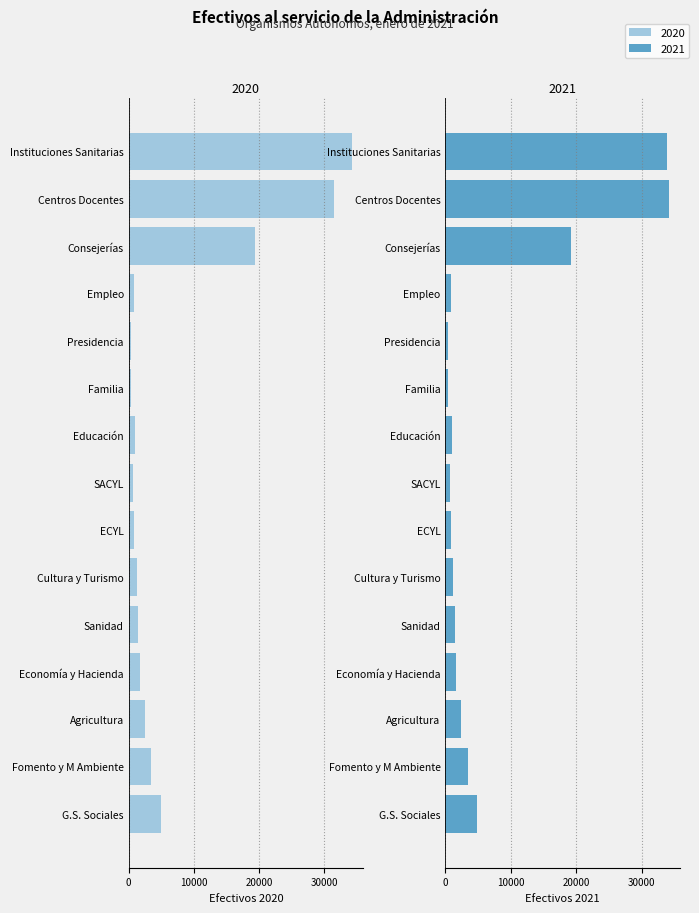

Count the number of data series in this chart.

2